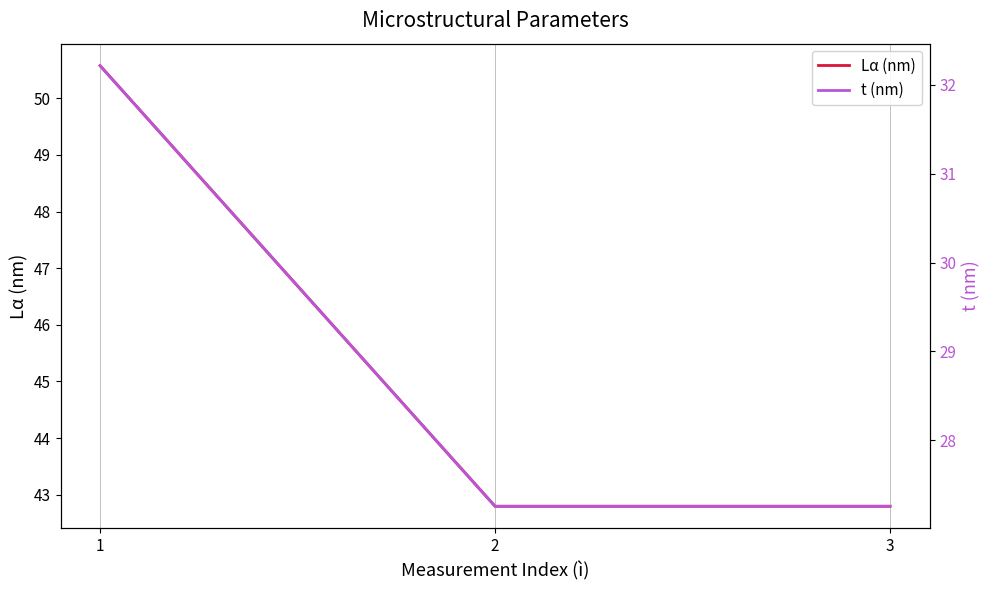

What is the greatest value displayed?

50.6